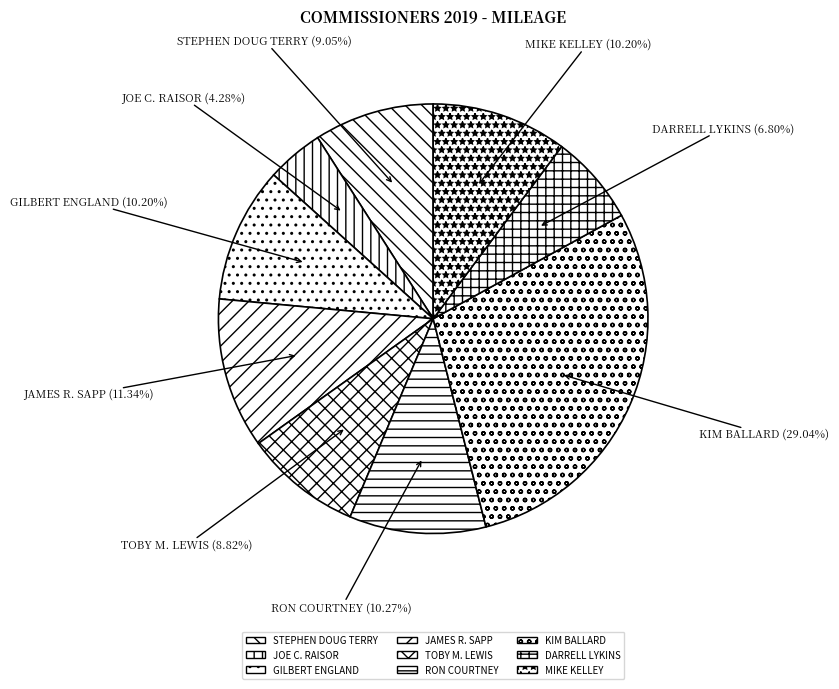

Which category has the biggest portion of the pie?

KIM BALLARD